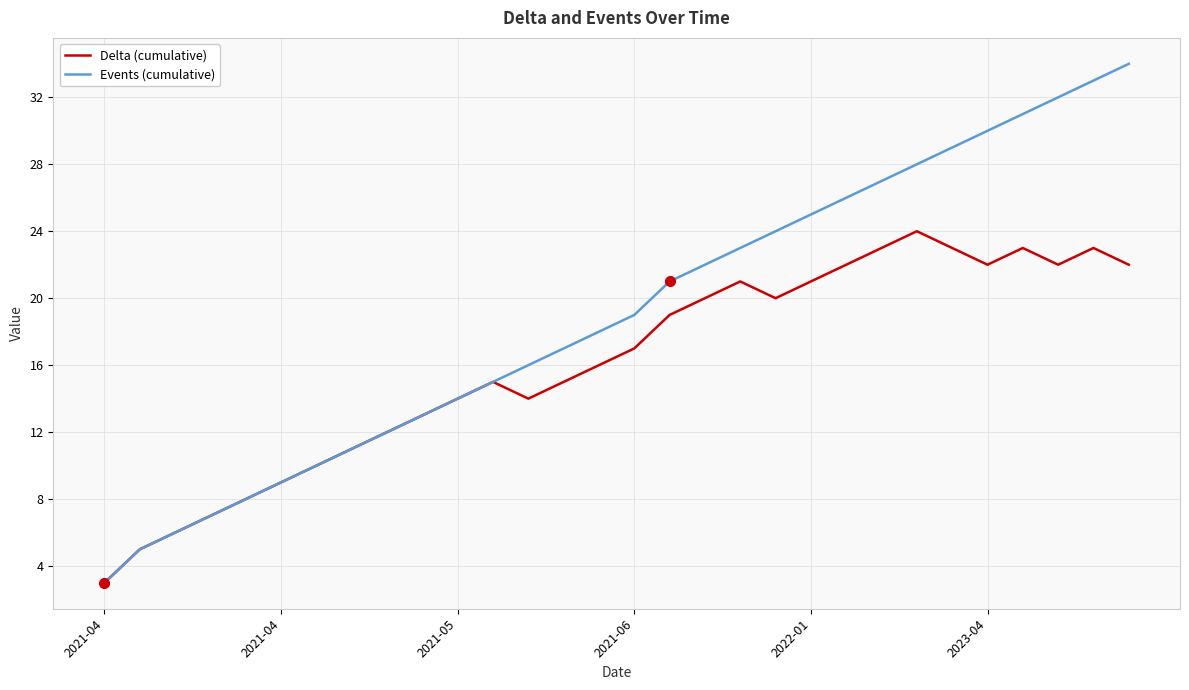

What is the minimum value shown in the chart?

3